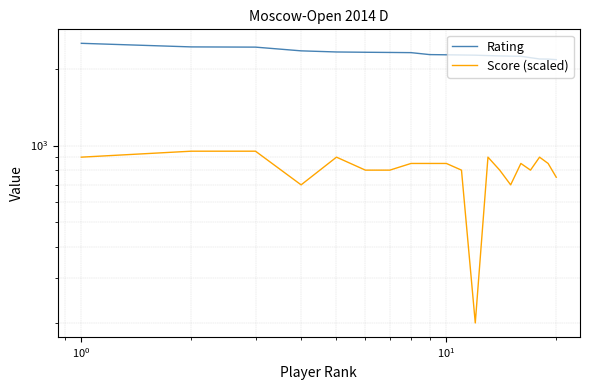

True or false: Rating and Score (scaled) cross at least once.

False